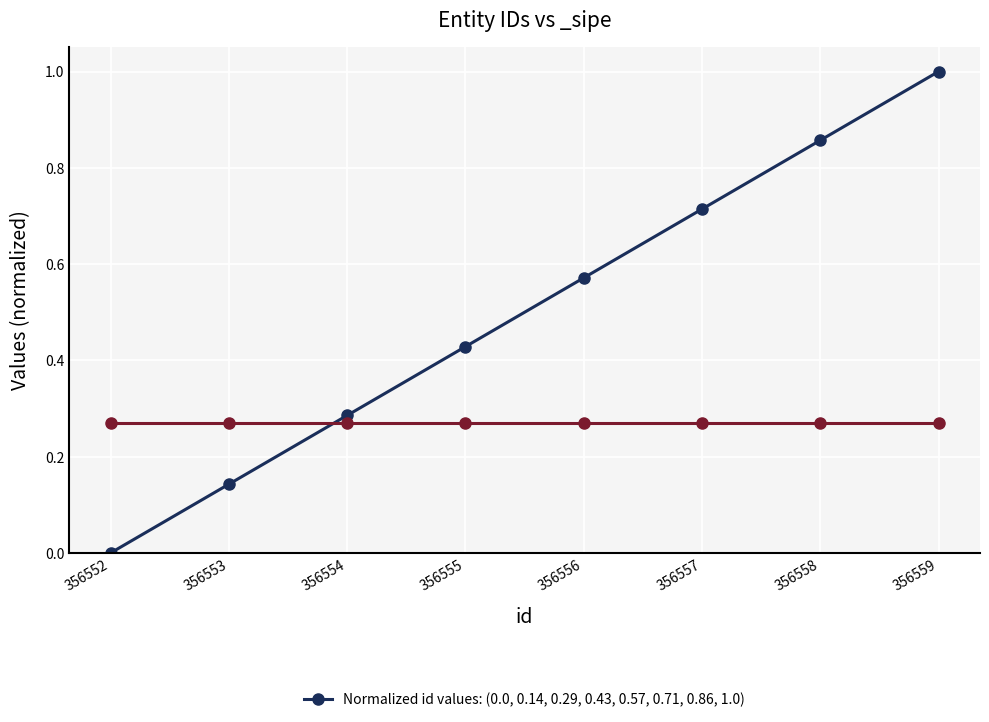

What is the greatest value displayed?

1.0